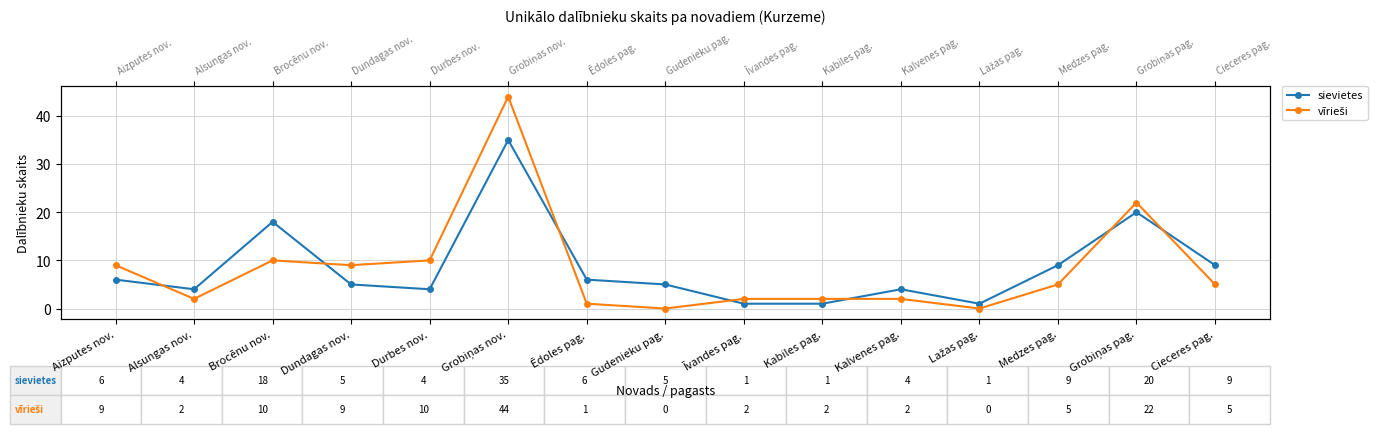

What is the label of the 1st point from the left?

Aizputes nov.